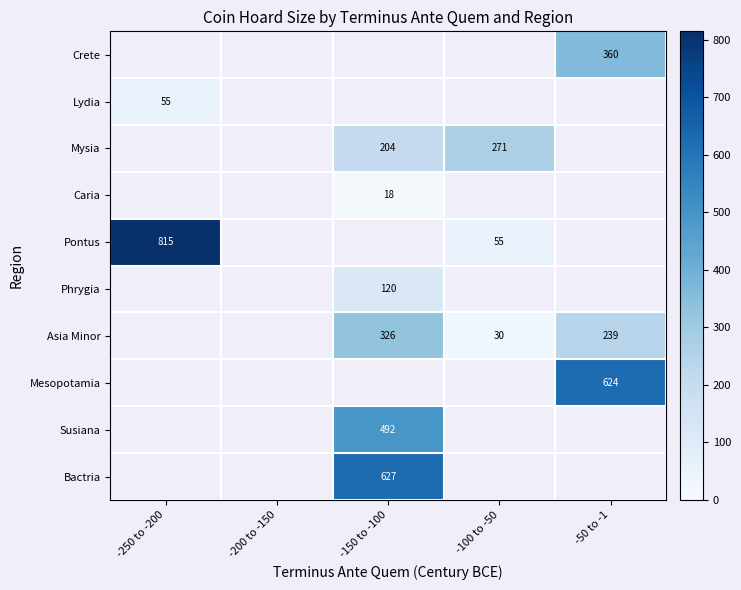

How many categories are shown in the chart?

5